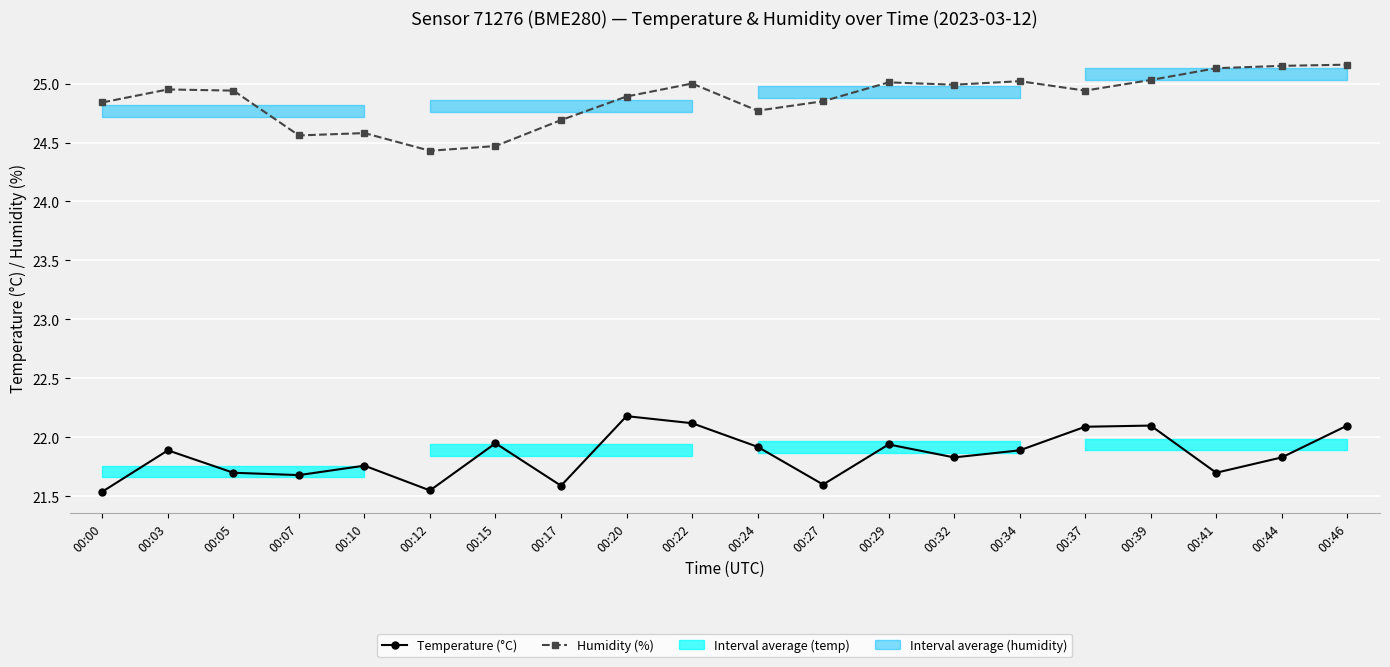

Rank the series by their maximum value, from highest to lowest.

Humidity (%), Temperature (°C)